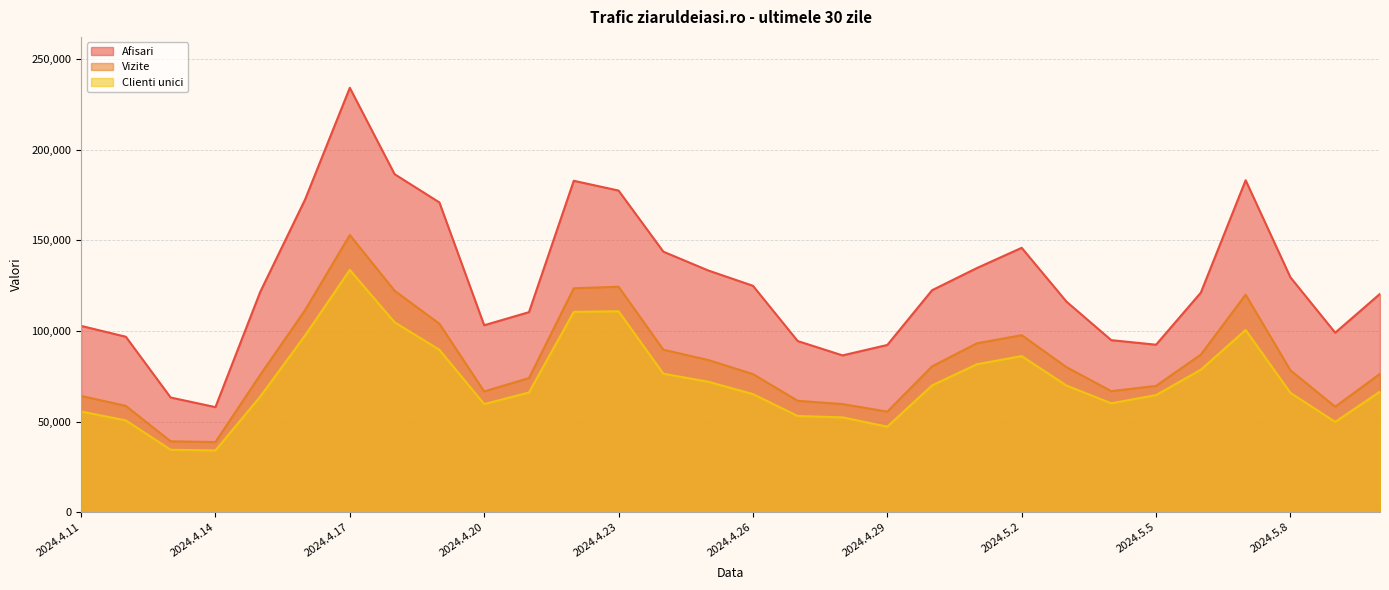

True or false: Vizite and Clienti unici intersect in this chart.

False